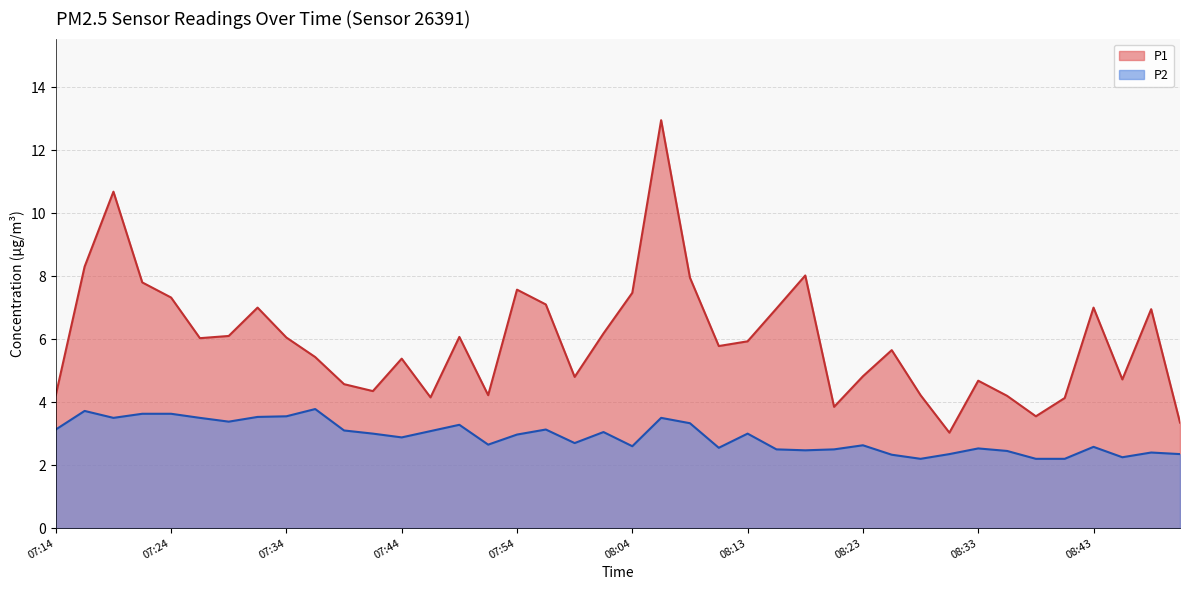

What is the difference between the maximum and minimum values in the P2 series?

1.6